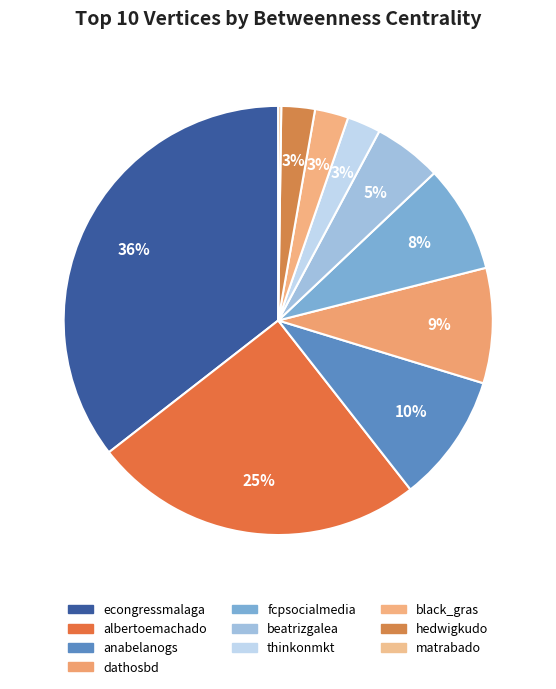

What is the total percentage of hedwigkudo and dathosbd?

11.2%